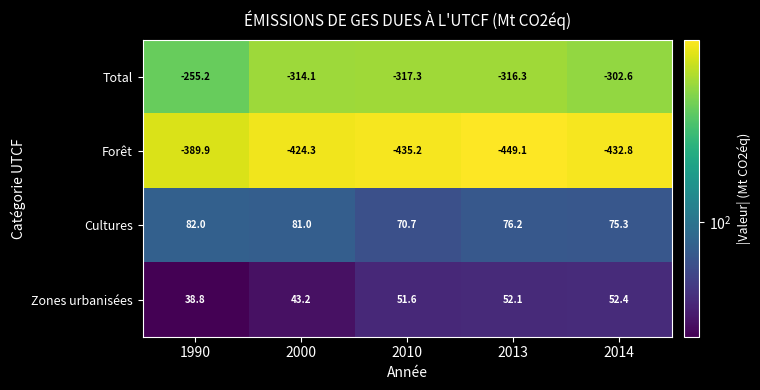

What is the difference between the highest and lowest values at 2014?

508.1